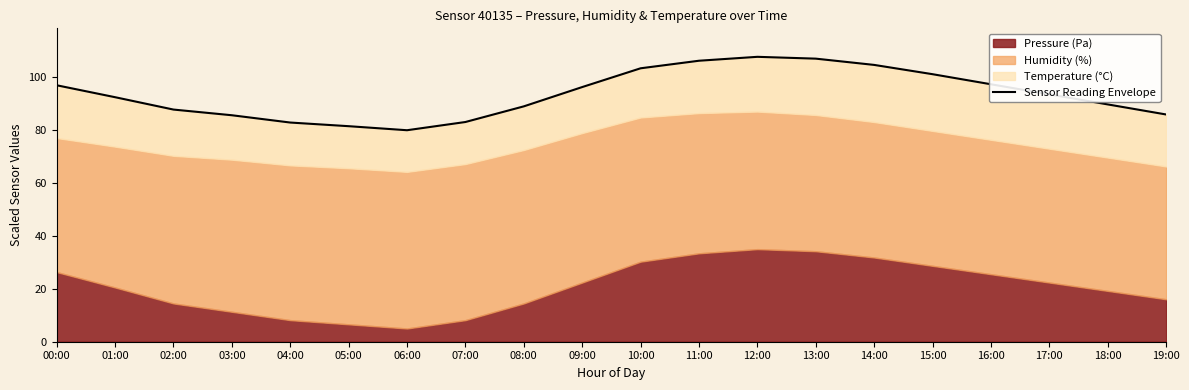

Where is the data nearest to the value 93?

17:00